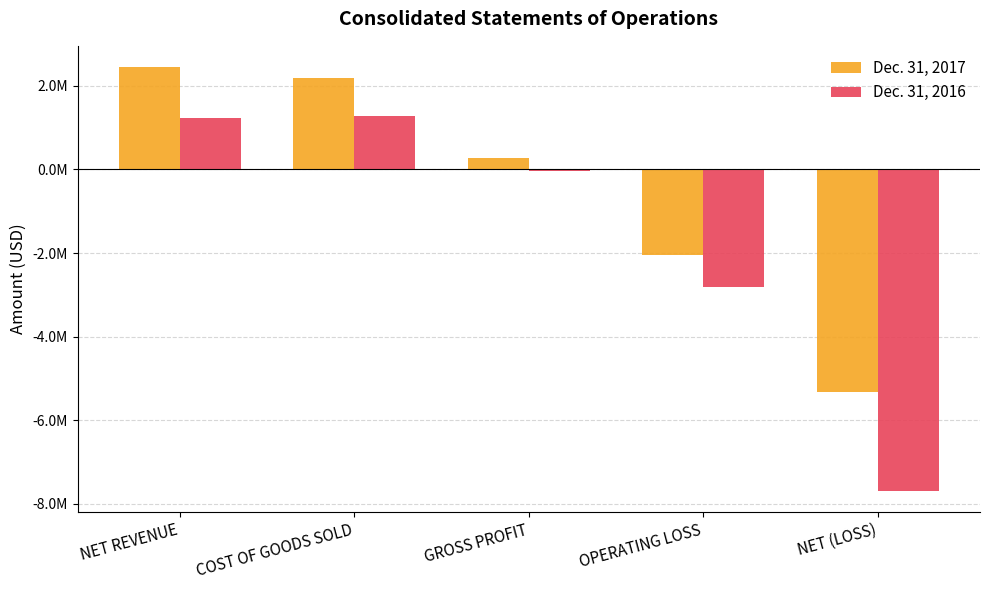

What are all the series names shown in the legend?

Dec. 31, 2017, Dec. 31, 2016